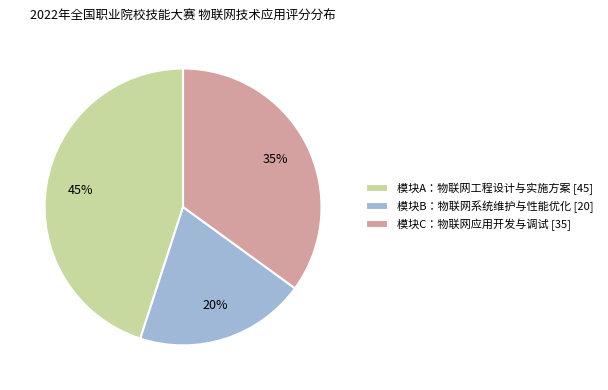

Is it true that 模块C：物联网应用开发与调试 is 21% of the pie?

False